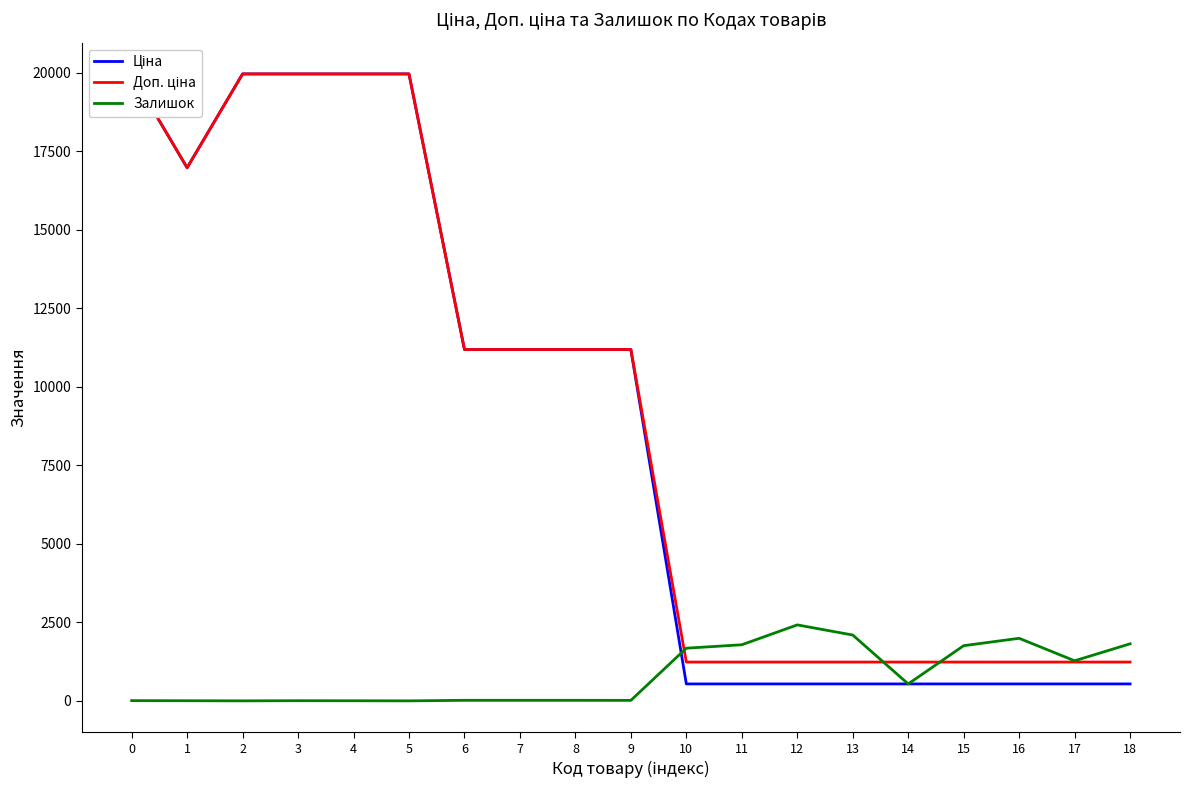

What is the total value across all series at 1?

33956.7